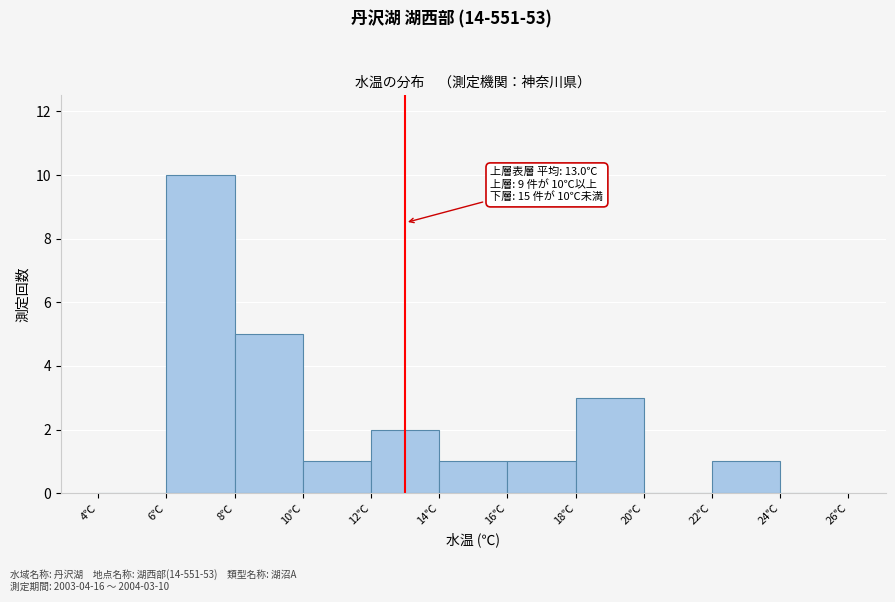

Which range on the x-axis has the tallest bar?

6 to 8